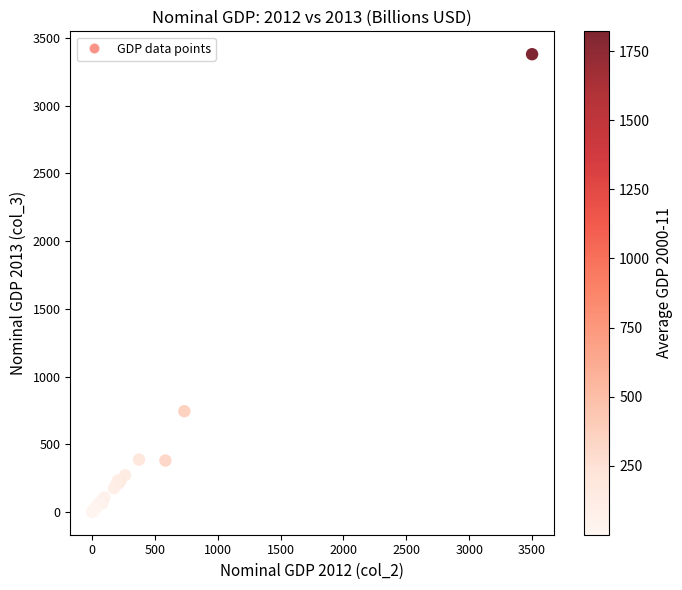

What Y value in the scatter plot is closest to 1690?

744.3